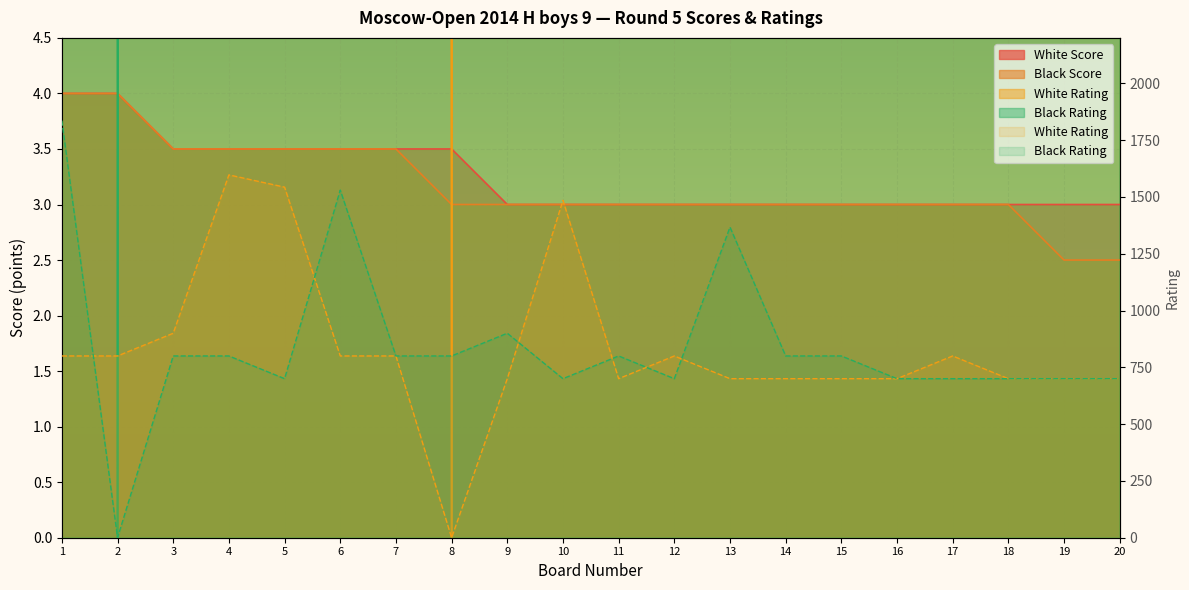

What is the difference between the highest and lowest values at 14?

797.0